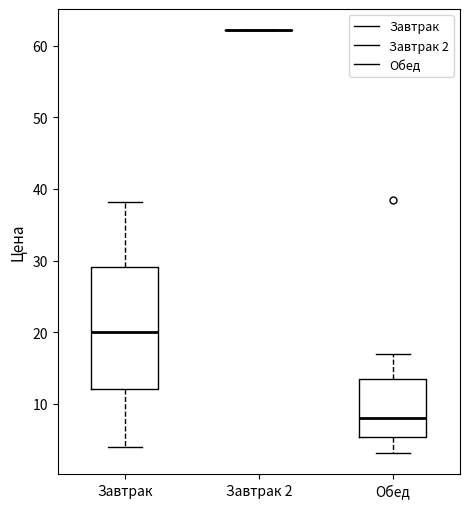

Comparing the boxes themselves (not the whiskers), which one is the tallest?

Завтрак